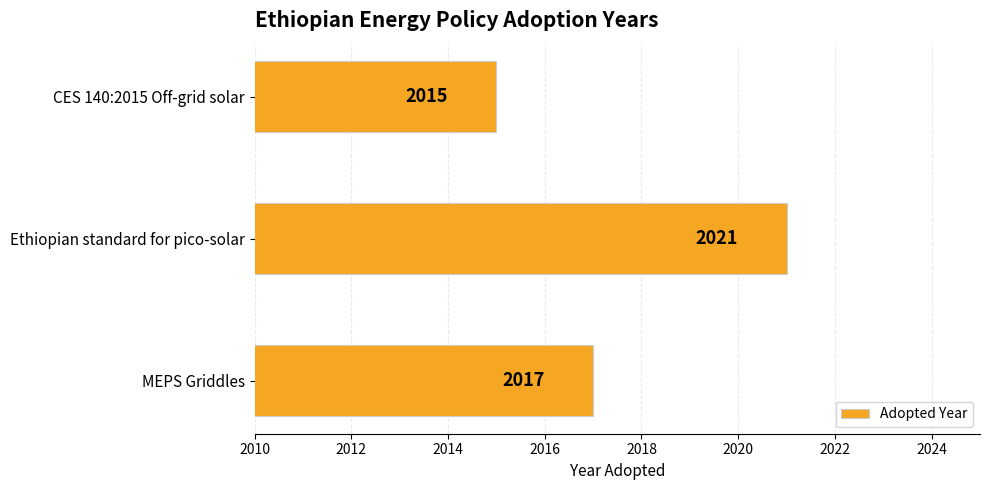

What is the smallest value displayed?

2015